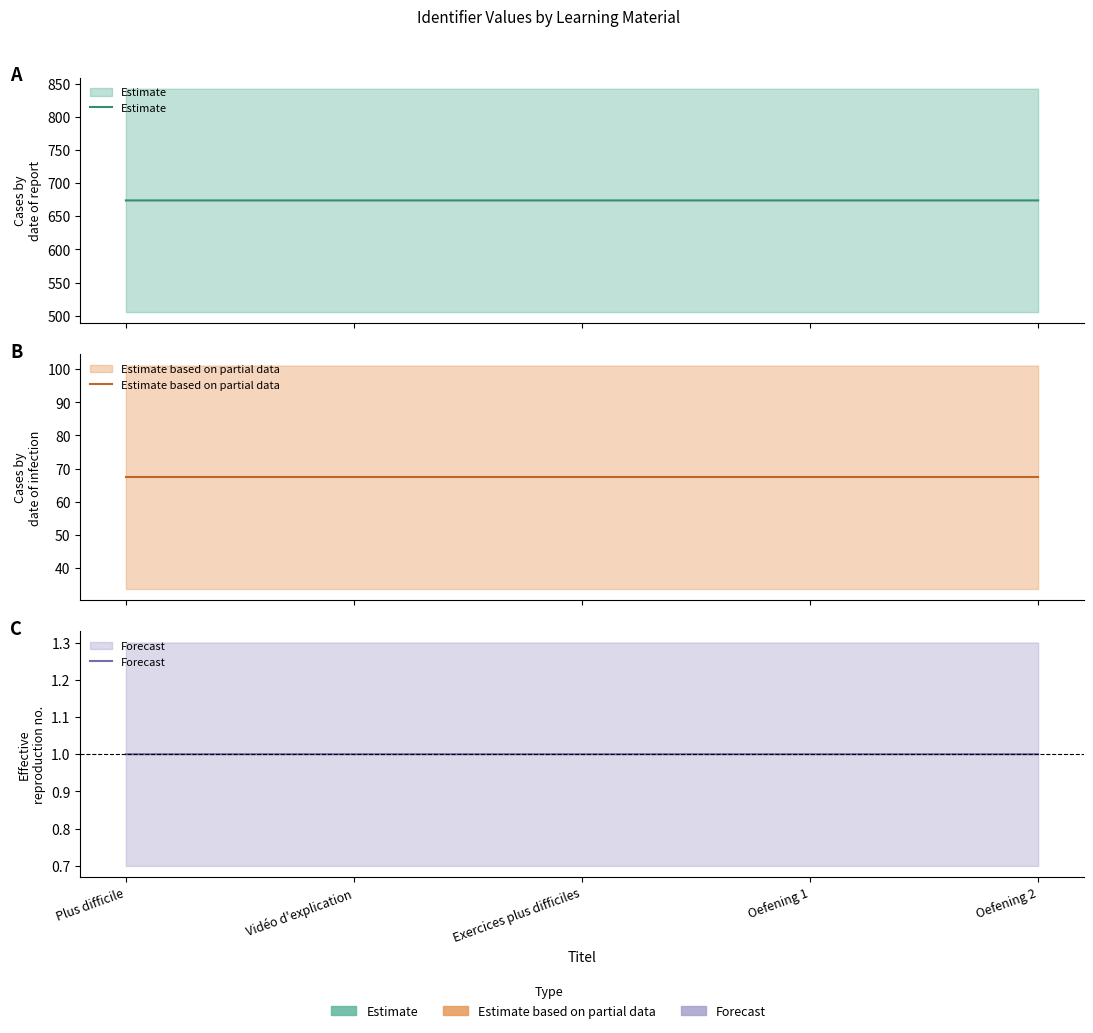

What is the value of the Estimate based on partial data point at the 3rd from the left?

67.4